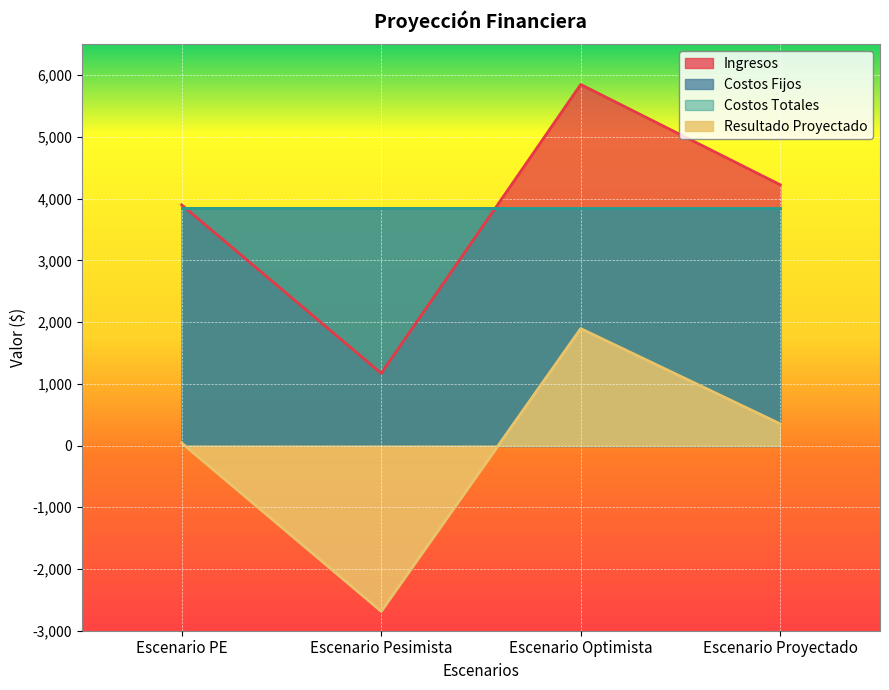

Which series has the largest total across all categories?

Ingresos